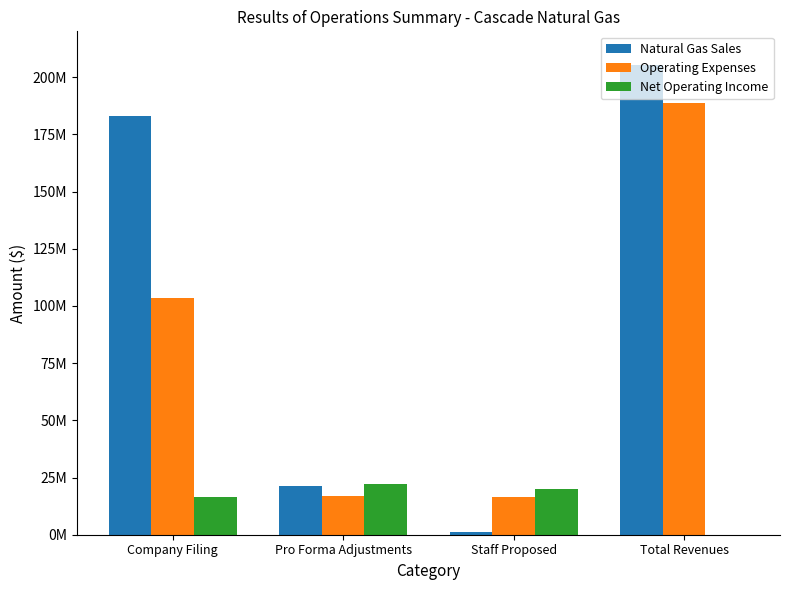

What are all the series names shown in the legend?

Natural Gas Sales, Operating Expenses, Net Operating Income